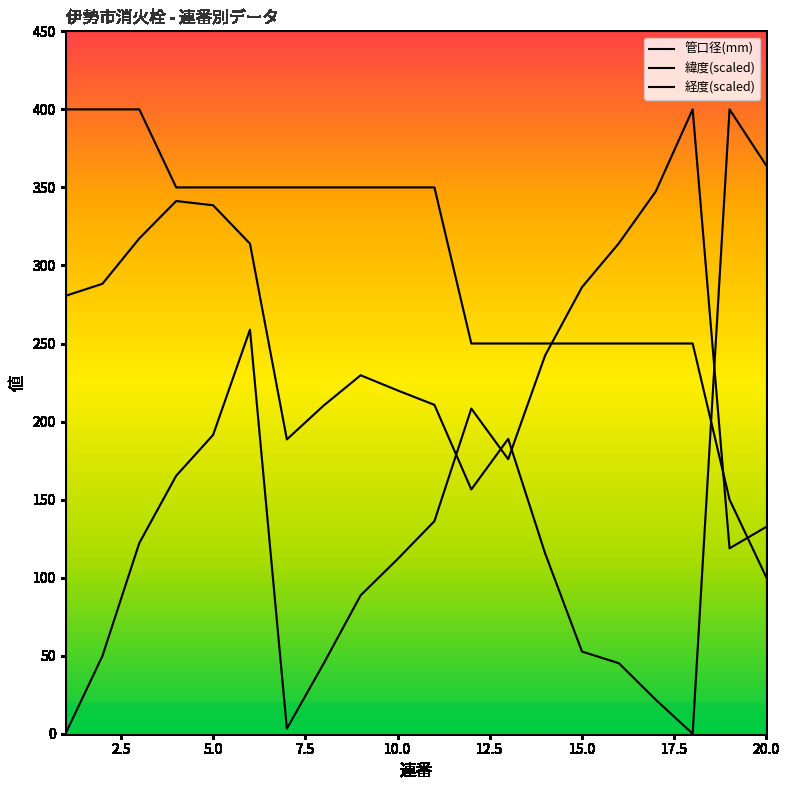

Reading left to right, list all the values displayed in this chart.

管口径(mm): 400.0	400.0	400.0	350.0	350.0	350.0	350.0	350.0	350.0	350.0	350.0	250.0	250.0	250.0	250.0	250.0	250.0	250.0	150.0	100.0
緯度: 280.5	288.3	317.3	341.3	338.6	314.0	188.6	210.3	229.6	220.0	210.7	156.5	188.9	115.6	52.6	45.2	21.8	0.0	400.0	363.9
経度: 0.0	49.8	122.2	165.3	191.4	258.9	3.3	45.1	88.7	111.9	136.2	208.3	175.9	242.3	286.1	314.2	347.4	400.0	118.8	132.6